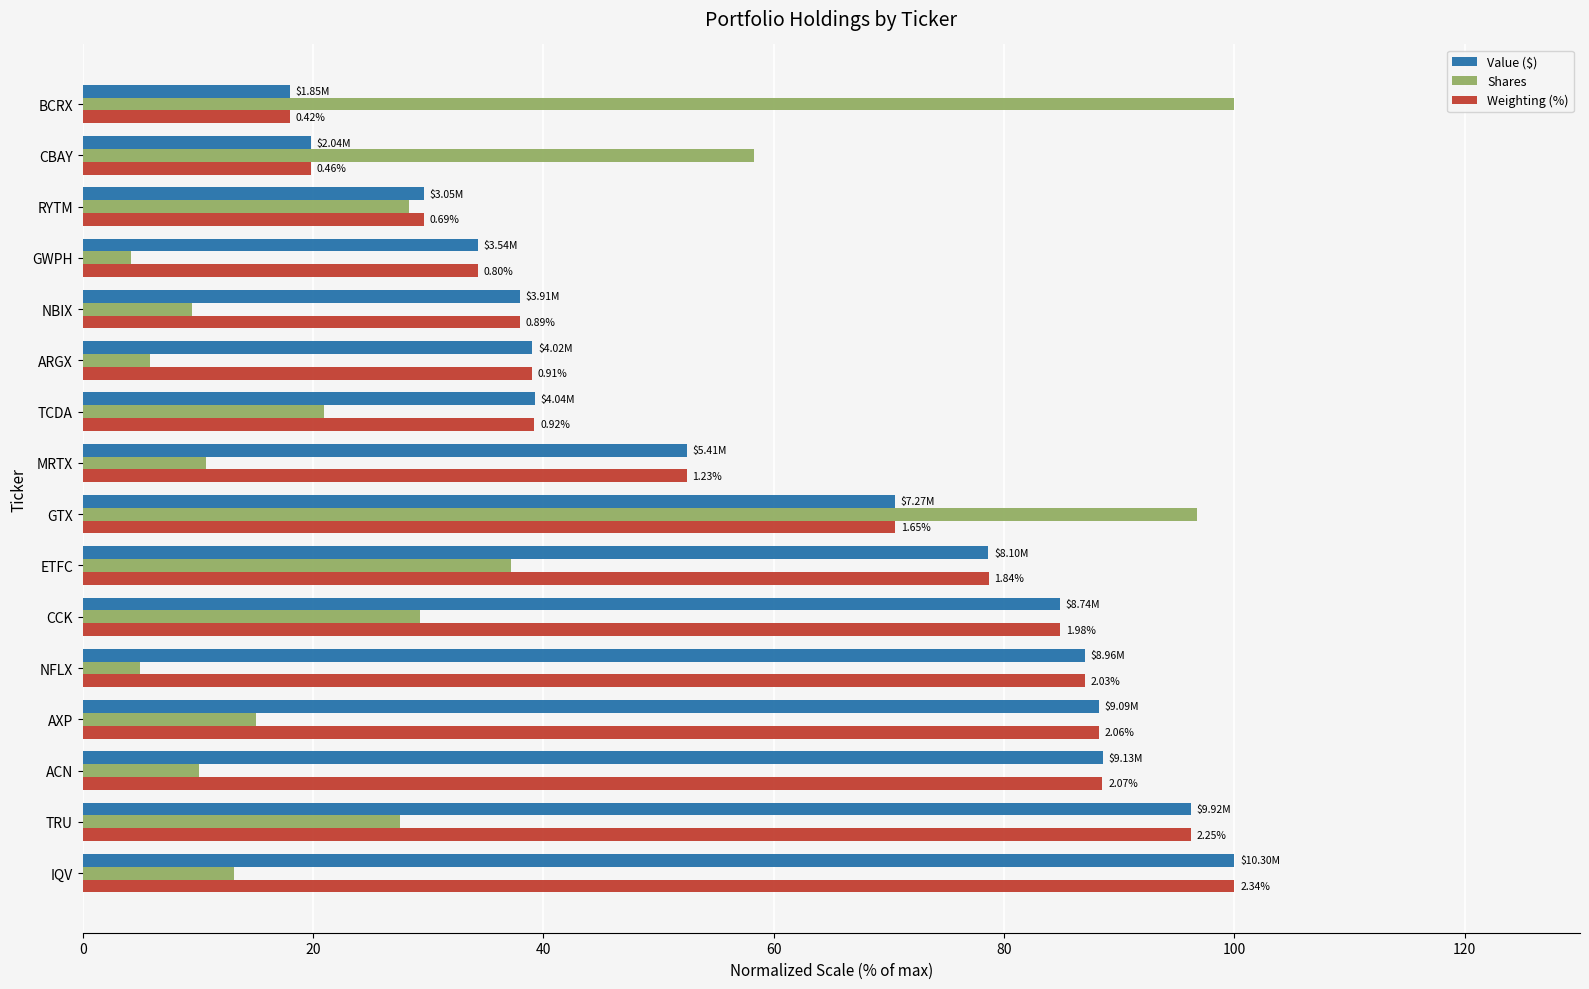

At which category is the sum across all series the highest?

GTX